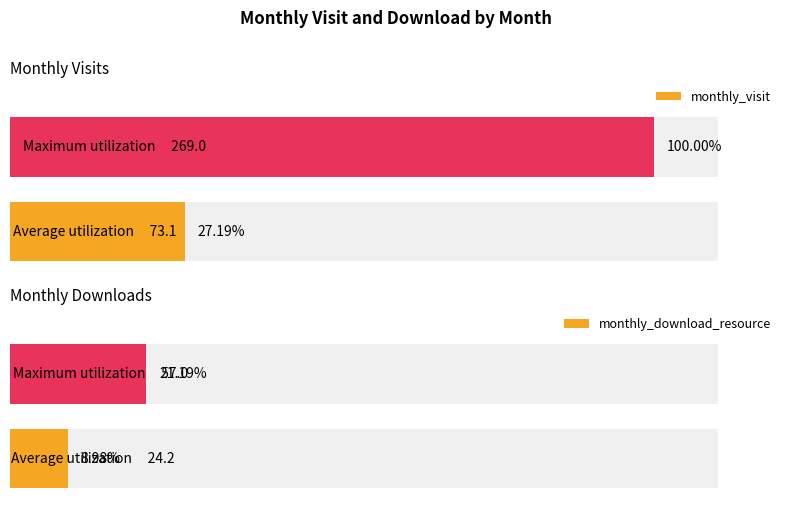

Which series has the largest range (max minus min)?

monthly_visit